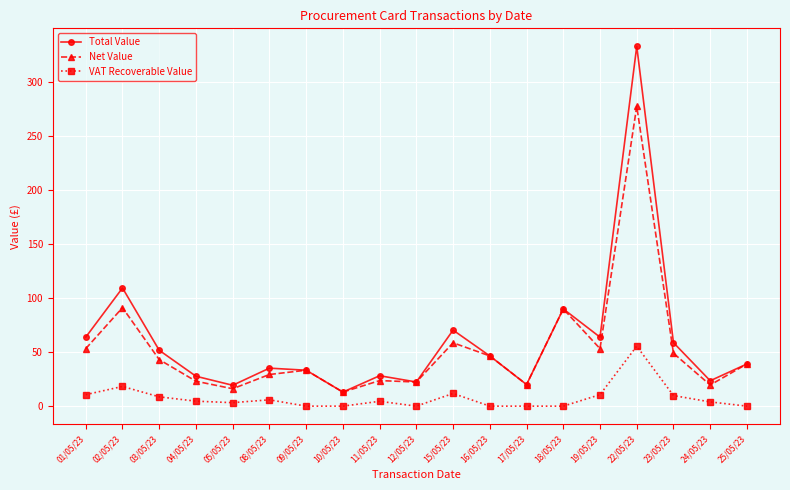

How many values in the Net Value series are below 39?

9